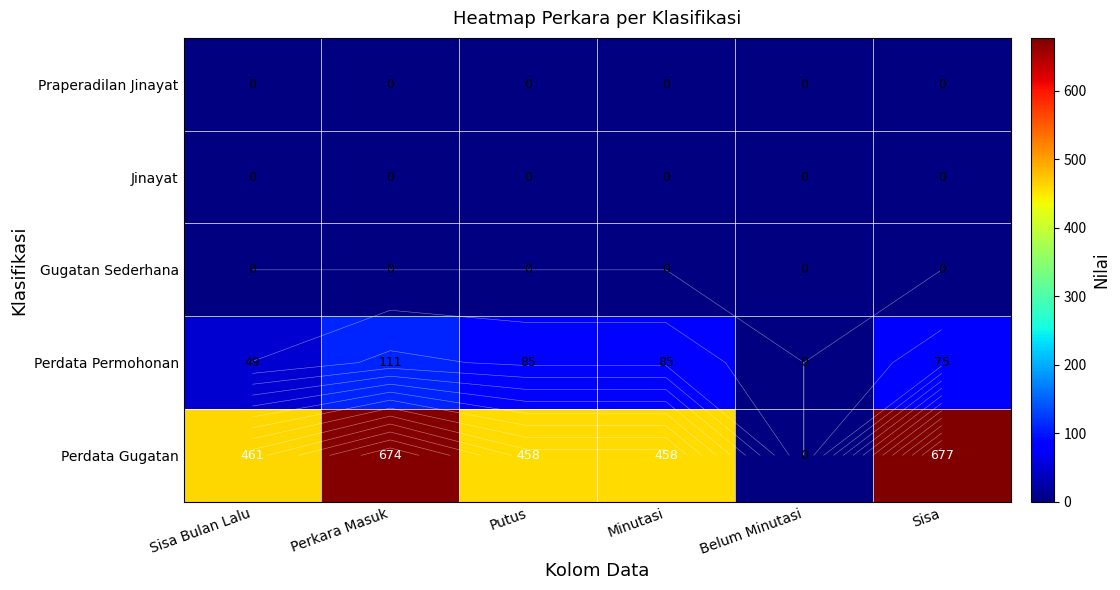

What is the difference between the maximum and minimum values in the Perdata Gugatan series?

677